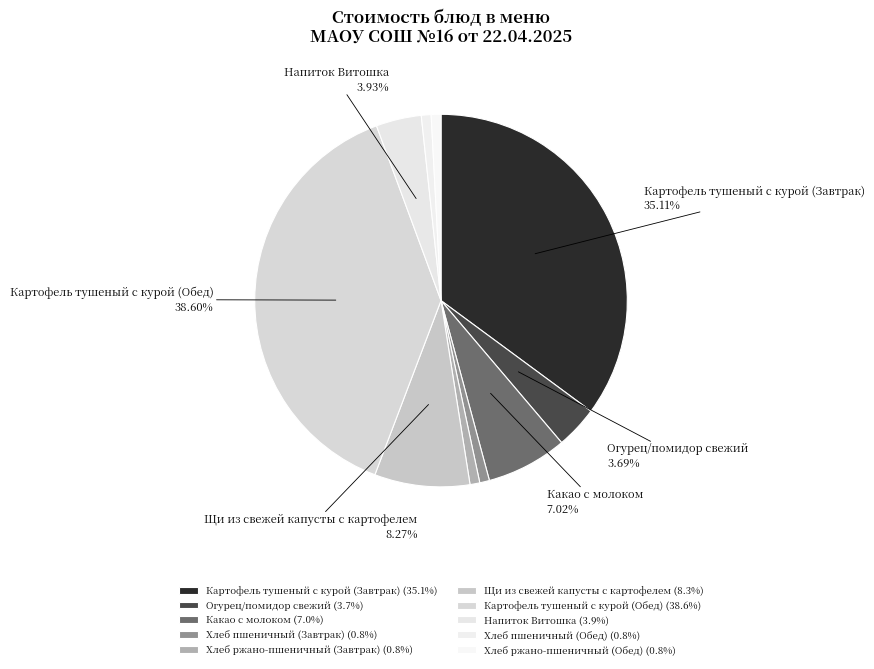

Count the number of slices in the pie.

10